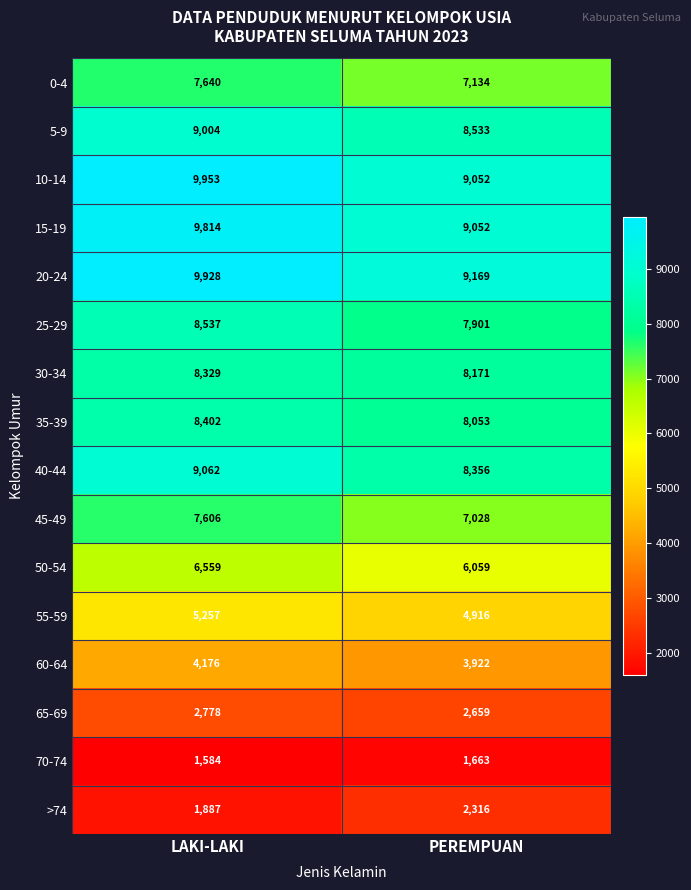

What is the difference between the 65-69 values at PEREMPUAN and LAKI-LAKI?

119